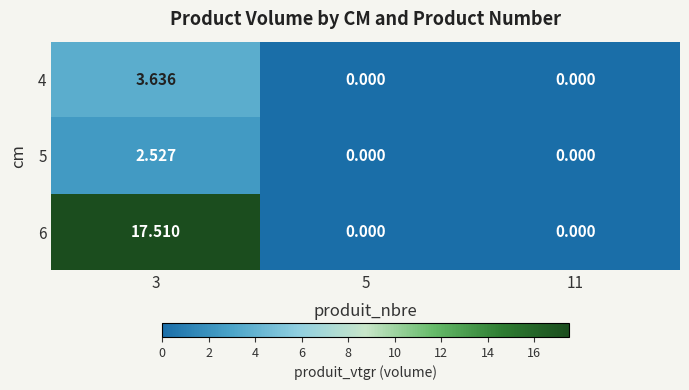

Which has a higher value, 3 or 11?

3